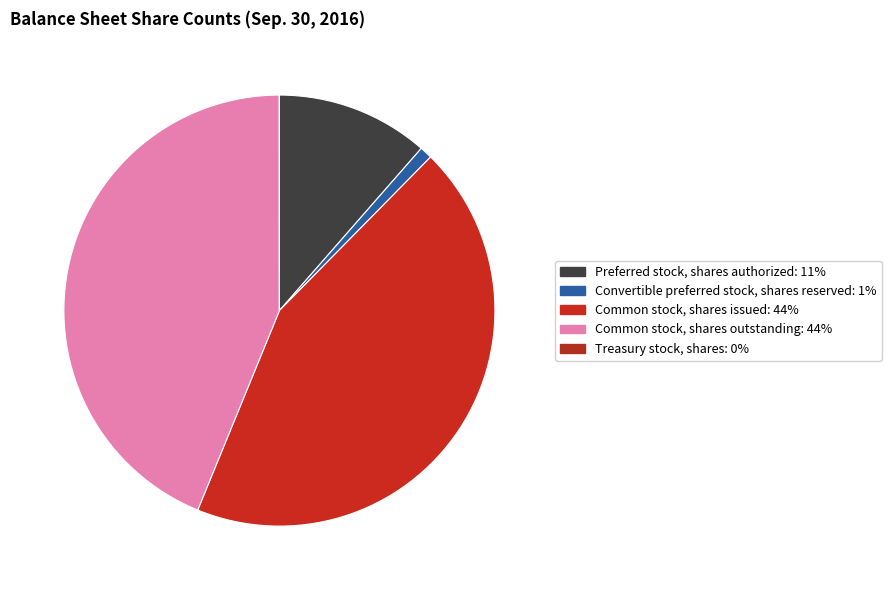

Which slice is the smallest?

Treasury stock, shares